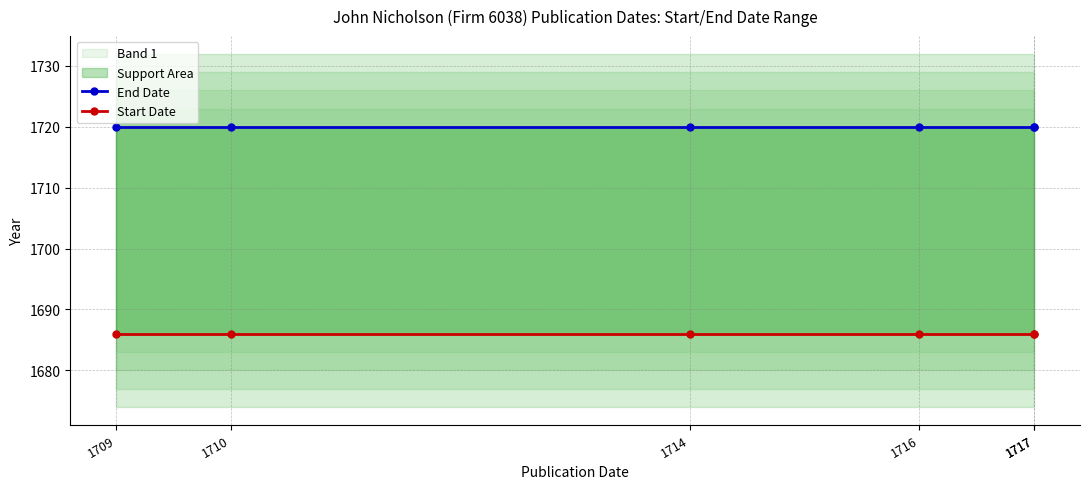

What is the average value of the Start Date series?

1686